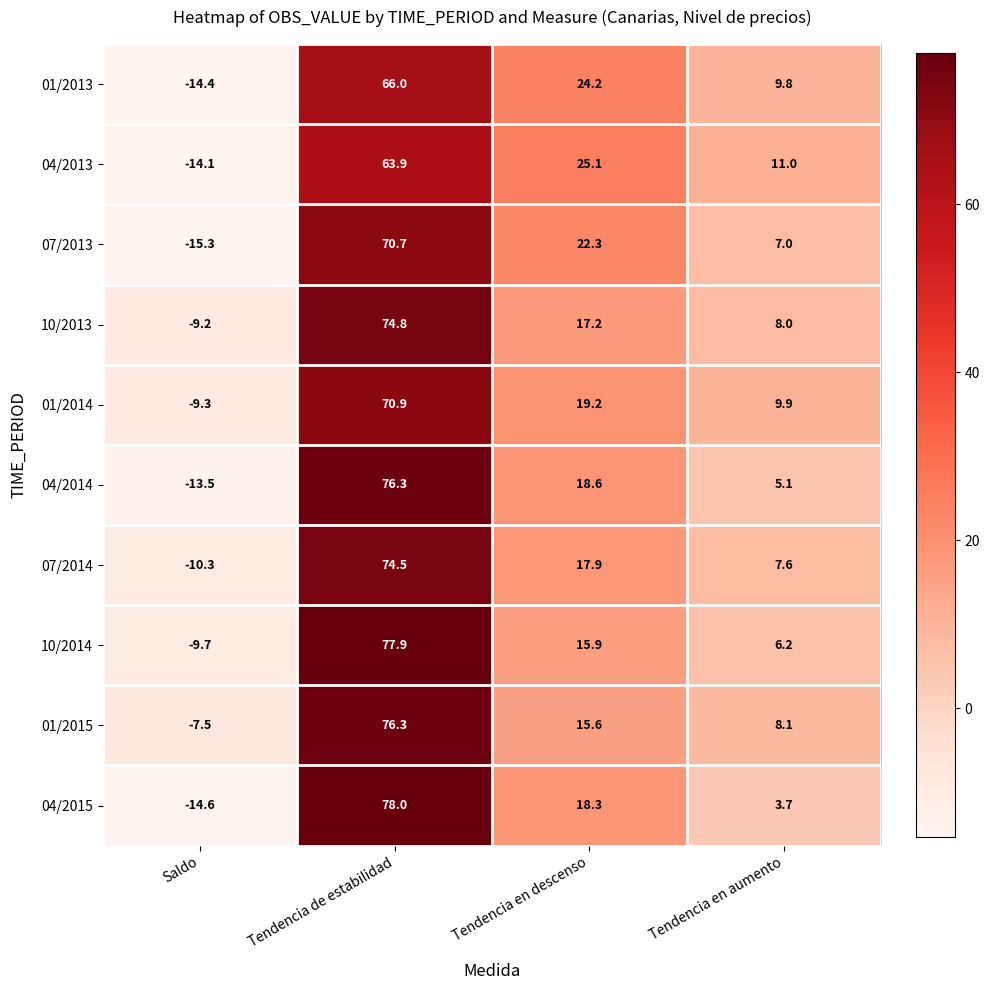

Which series has the largest range (max minus min)?

04/2015